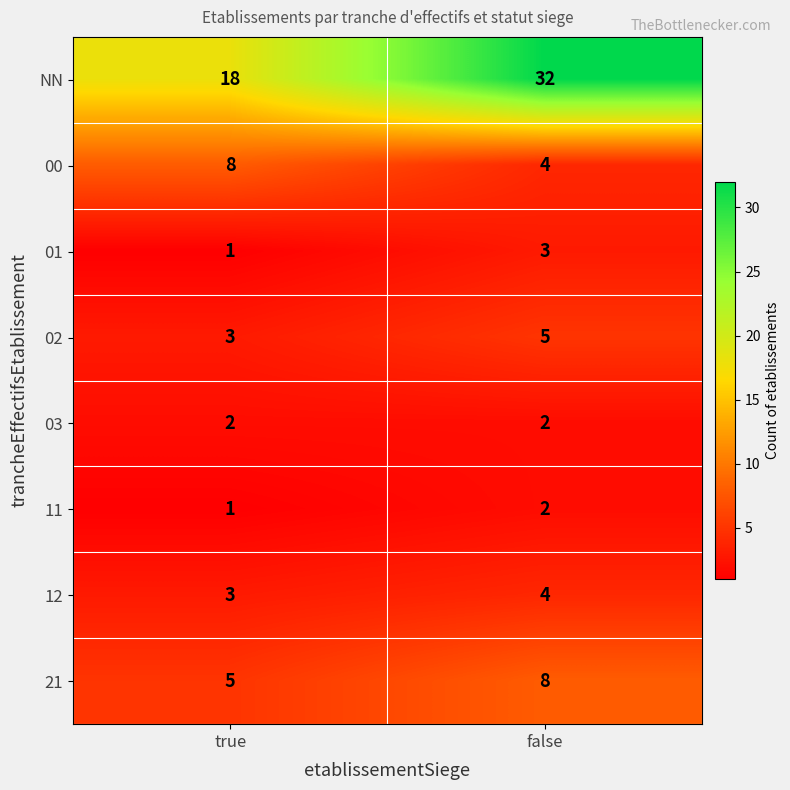

The value of 11 at false is 2. True or false?

True